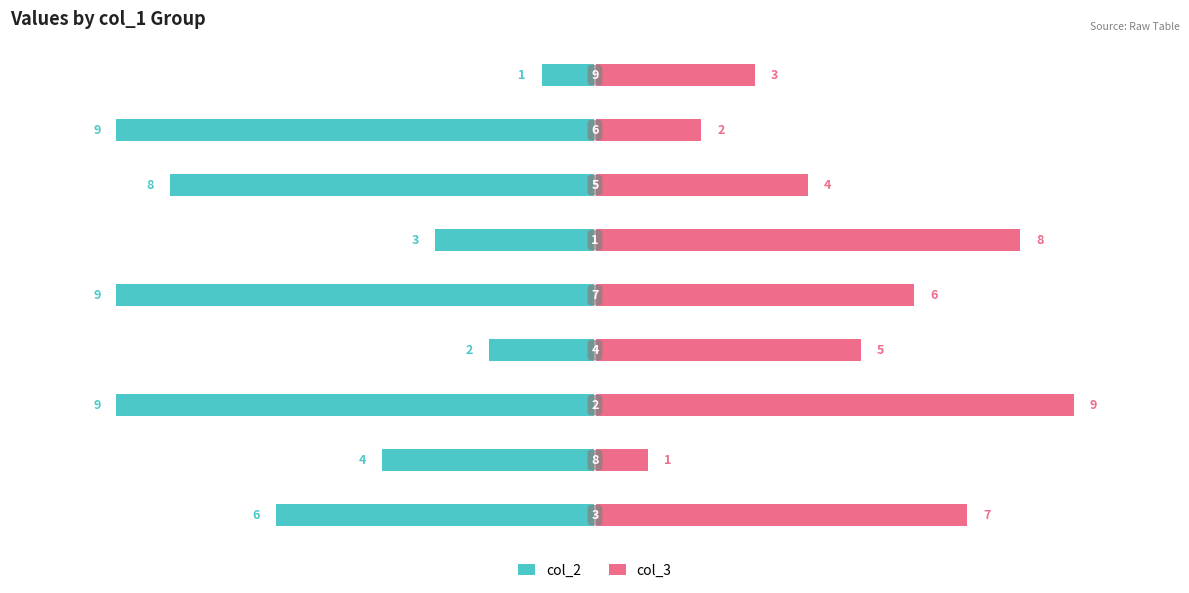

Count the col_2 values in the range -9 to -3.

7